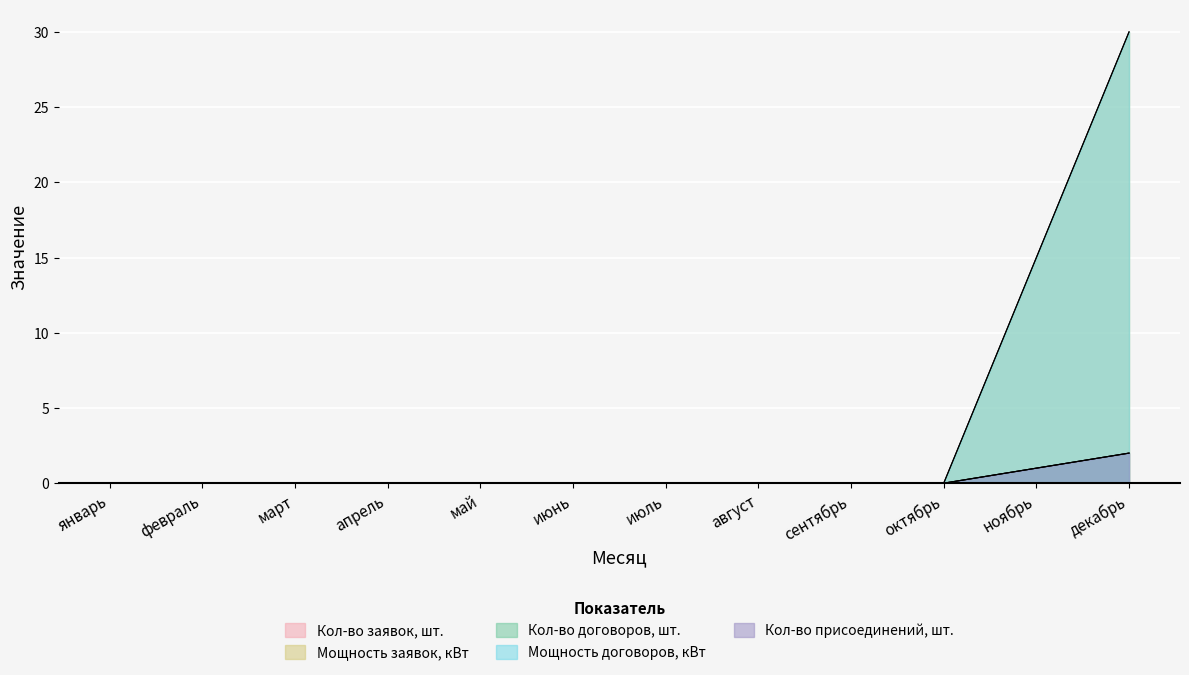

What is the label of the 9th point from the right?

апрель